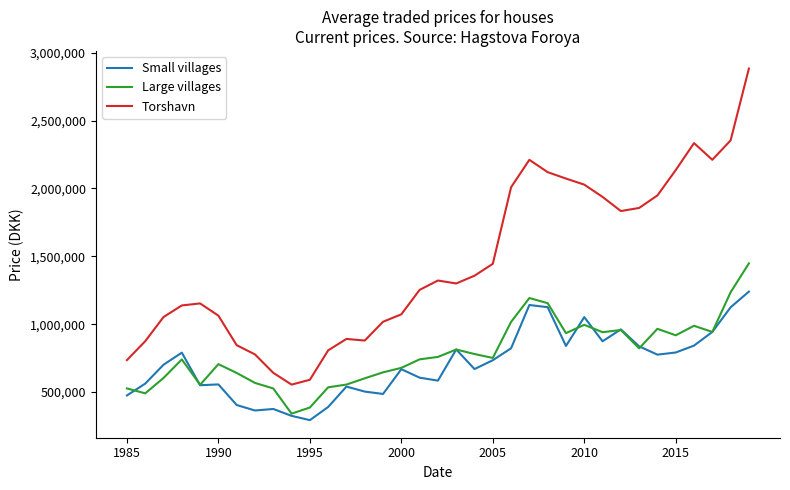

What is the lowest value of the Small villages series?

292729